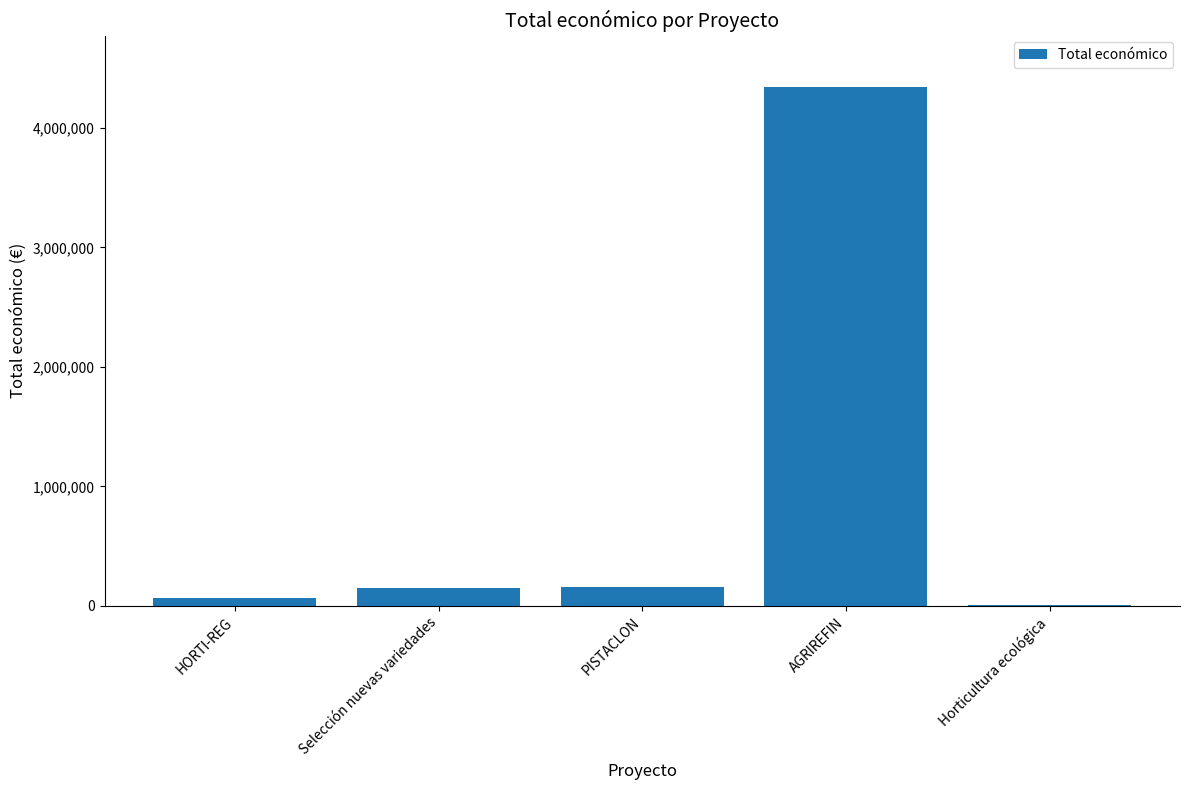

Which has a higher value, AGRIREFIN or Horticultura ecológica?

AGRIREFIN